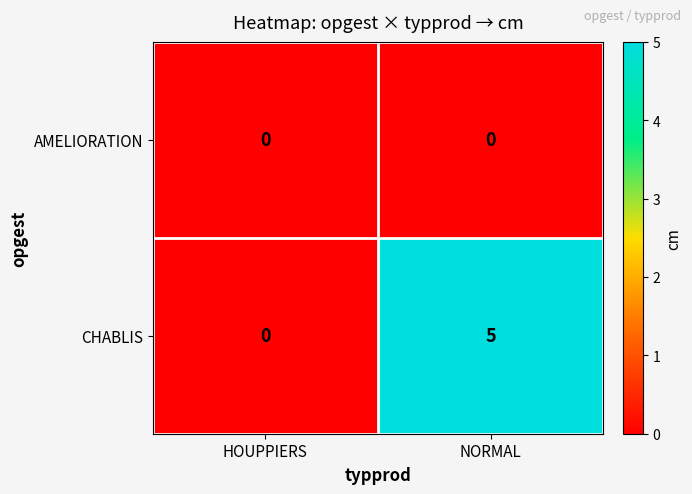

At NORMAL, list the series in order from largest to smallest.

CHABLIS, AMELIORATION